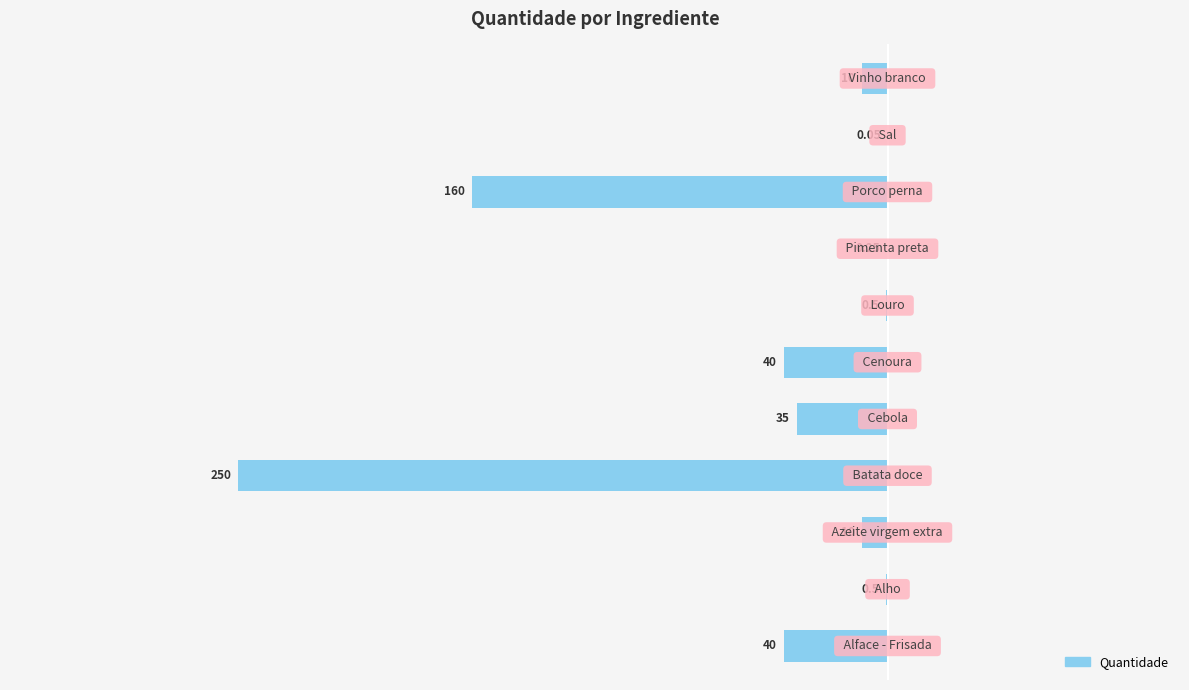

How many bars are there in total?

11